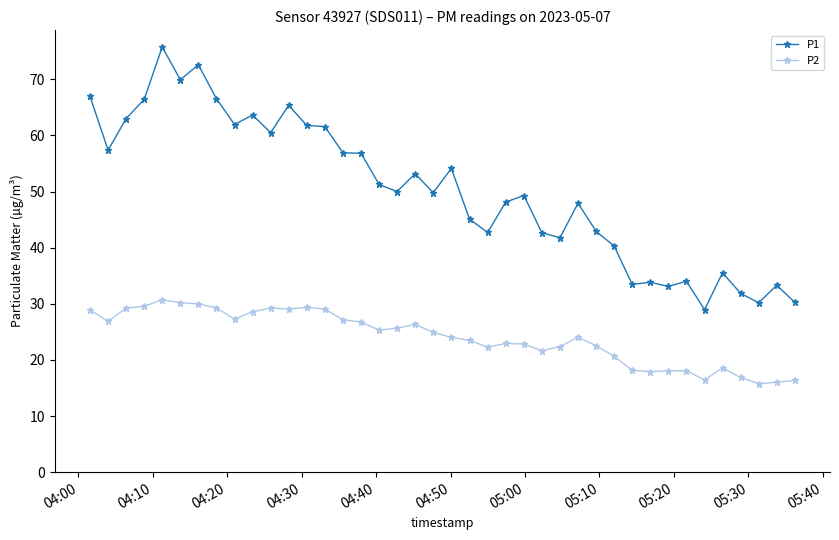

What is the value of the P1 point at the 3rd from the left?

63.0